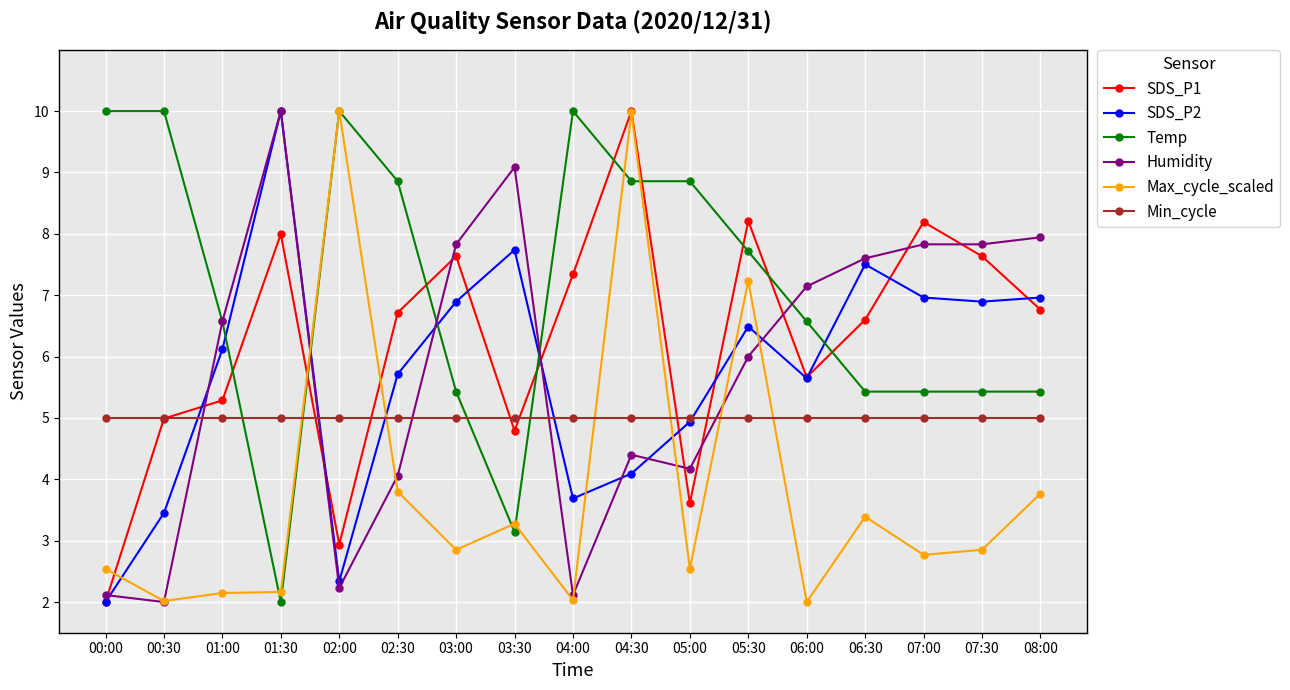

At which category does Temp reach its first local valley?

01:30